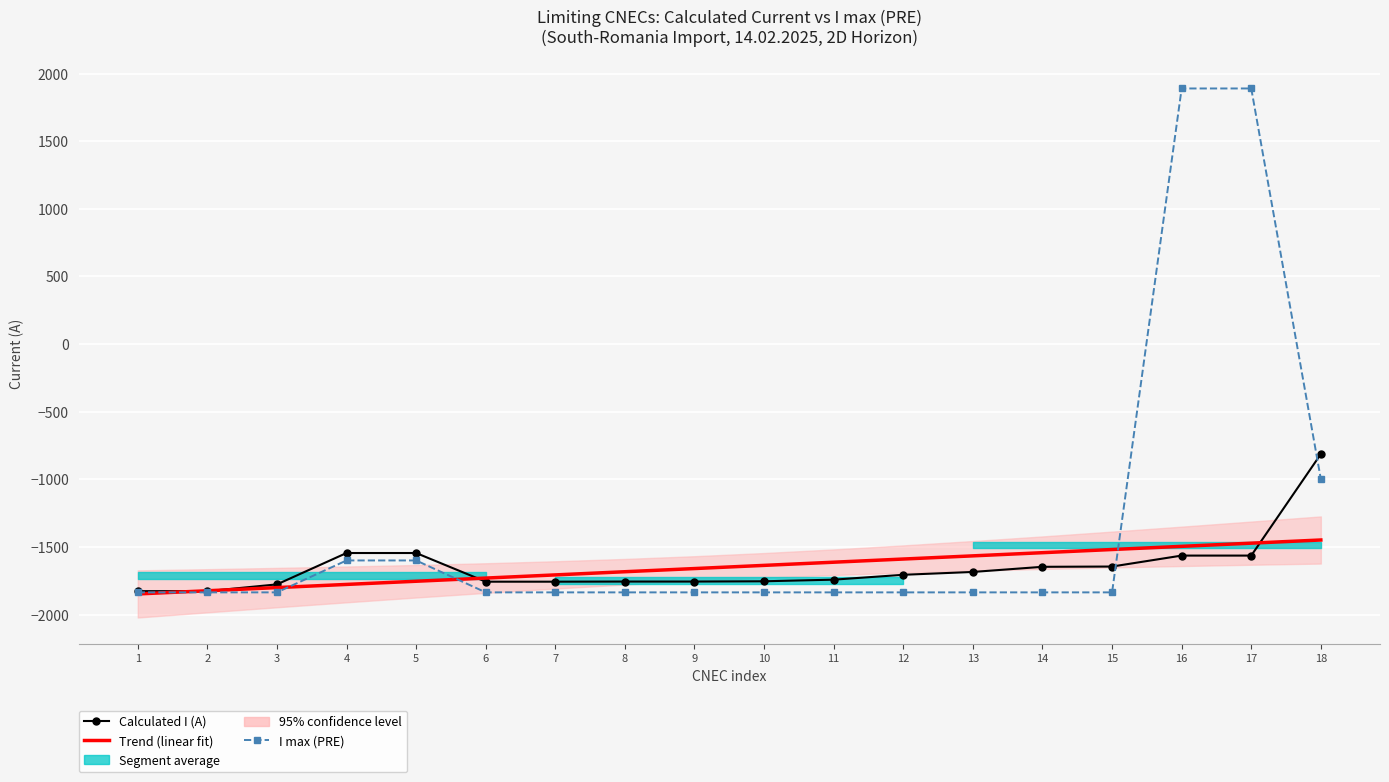

True or false: Trend (linear fit) has a value of -2299.6 at 9.

False